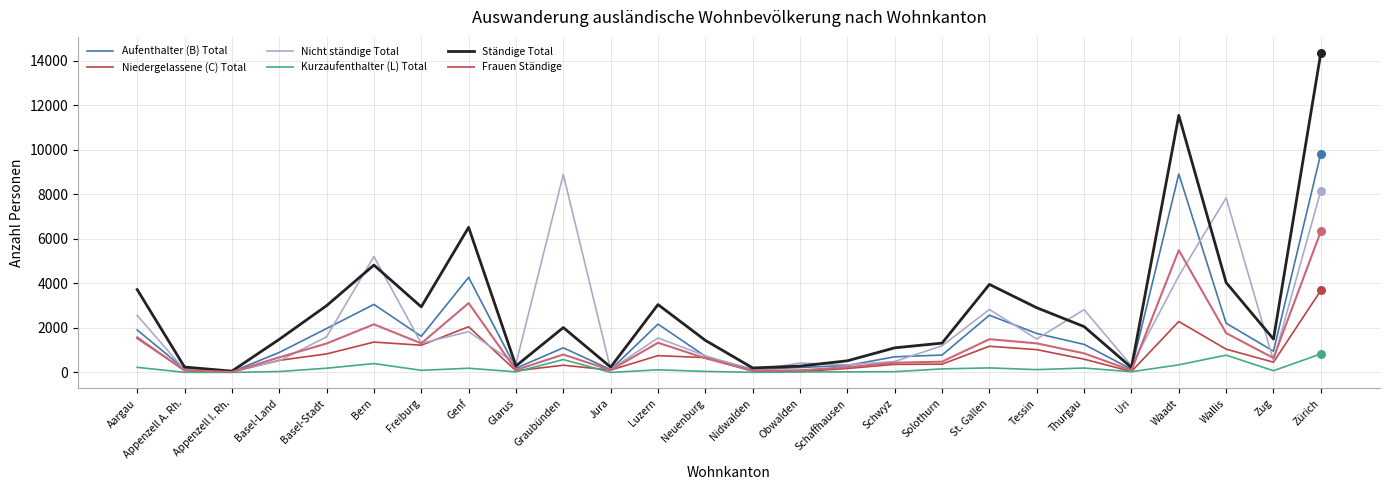

What is the total value across all series at Tessin?

8623